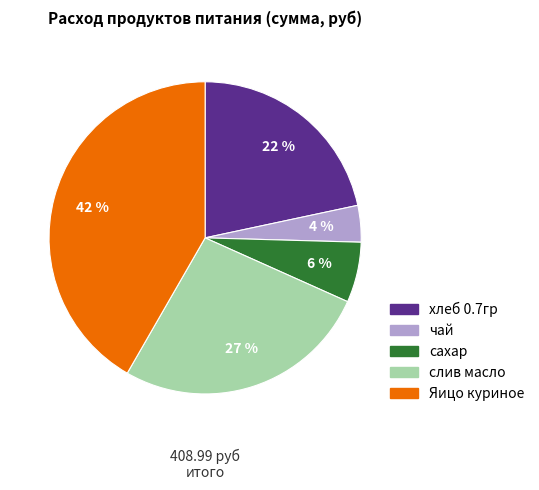

How many segments does this pie chart have?

5